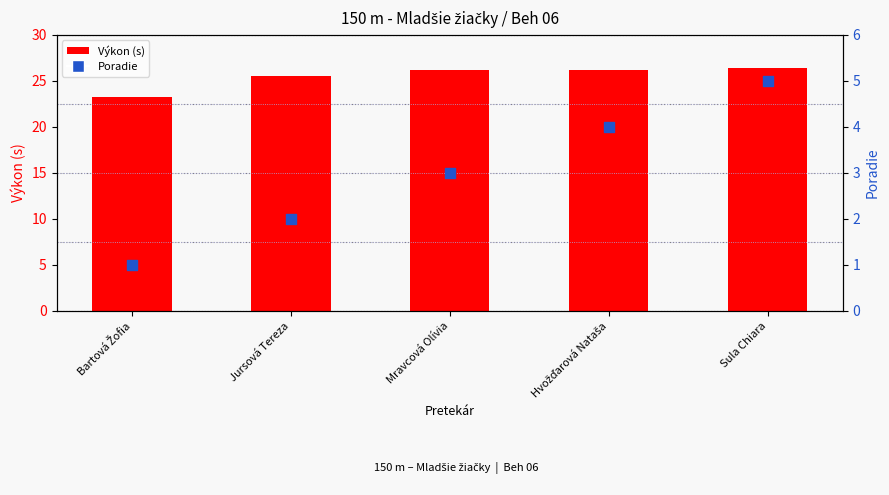

Which series has the largest total across all categories?

Výkon (s)